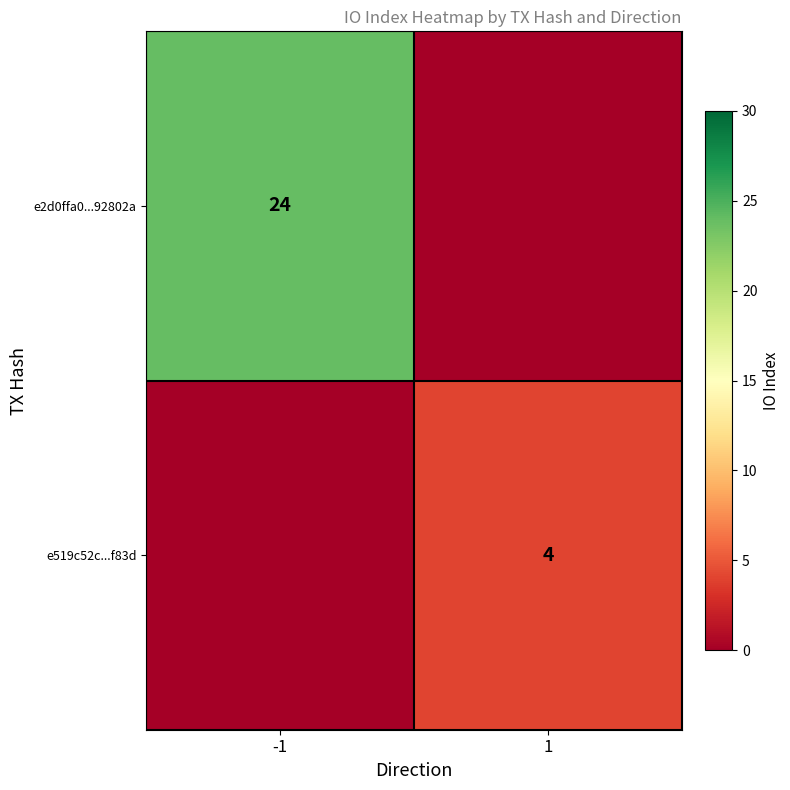

True or false: e2d0ffa0...92802a has a value of 8 at -1.

False